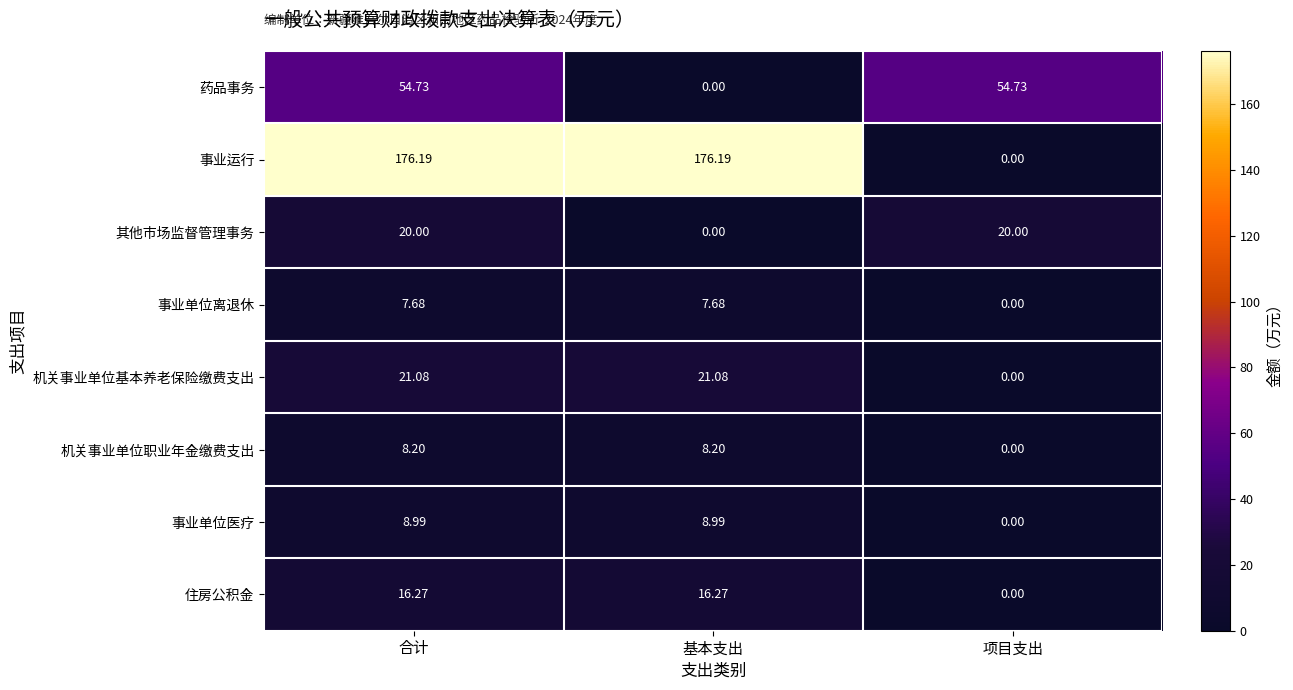

Which series changed the most between 合计 and 项目支出?

事业运行